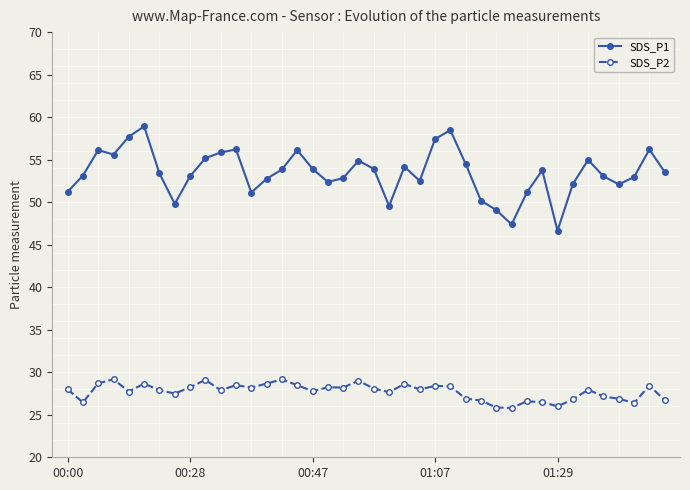

Which series has the widest spread of values?

SDS_P1